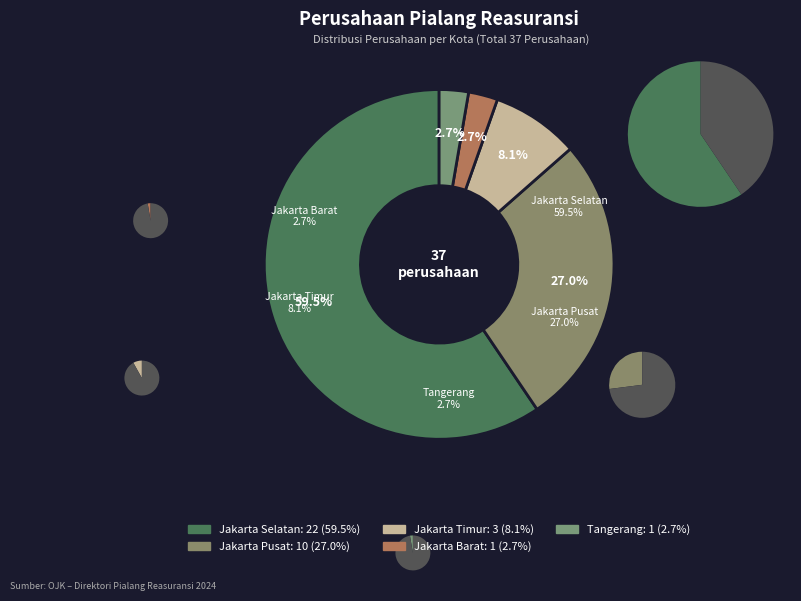

How much of the chart is everything except Jakarta Barat?

97.3%